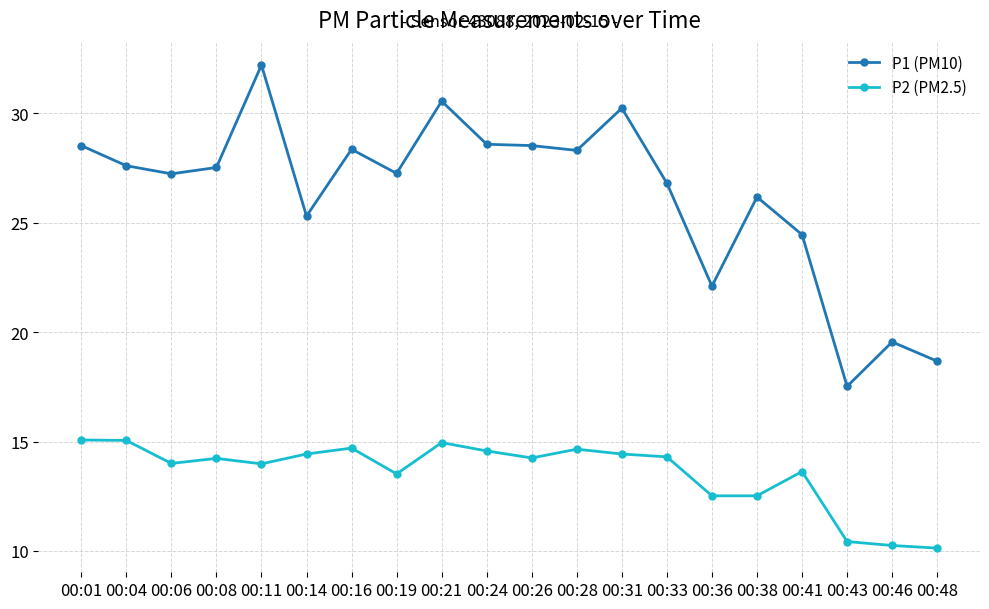

What is the maximum value shown in the chart?

32.2